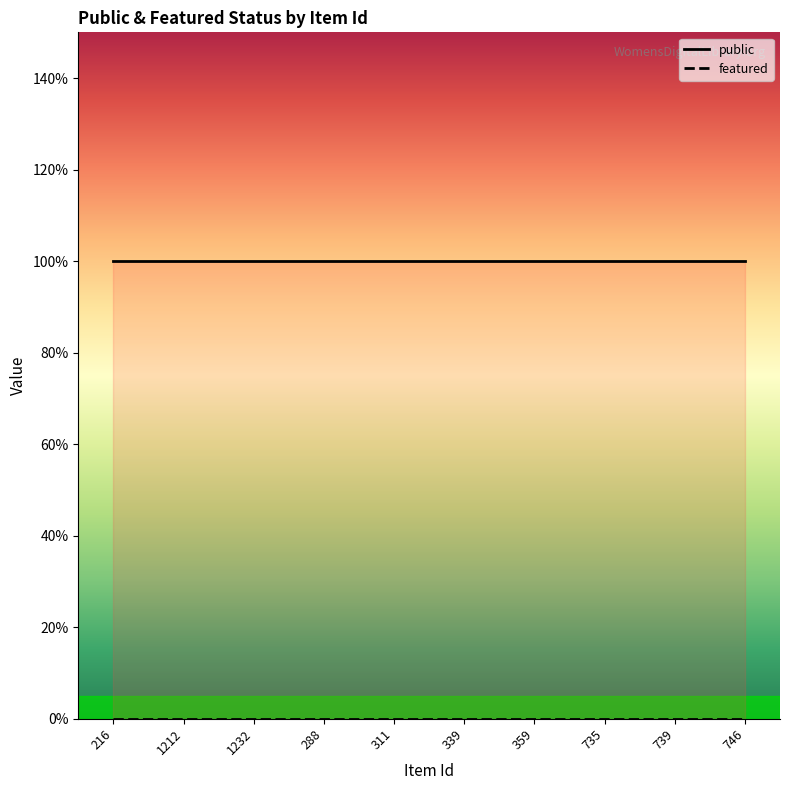

At which category is the sum across all series the highest?

216